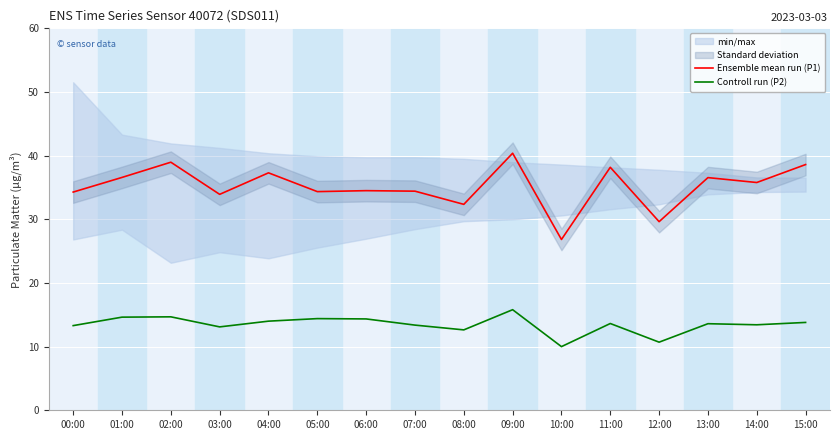

True or false: Ensemble mean run (P1) and Controll run (P2) cross at least once.

False